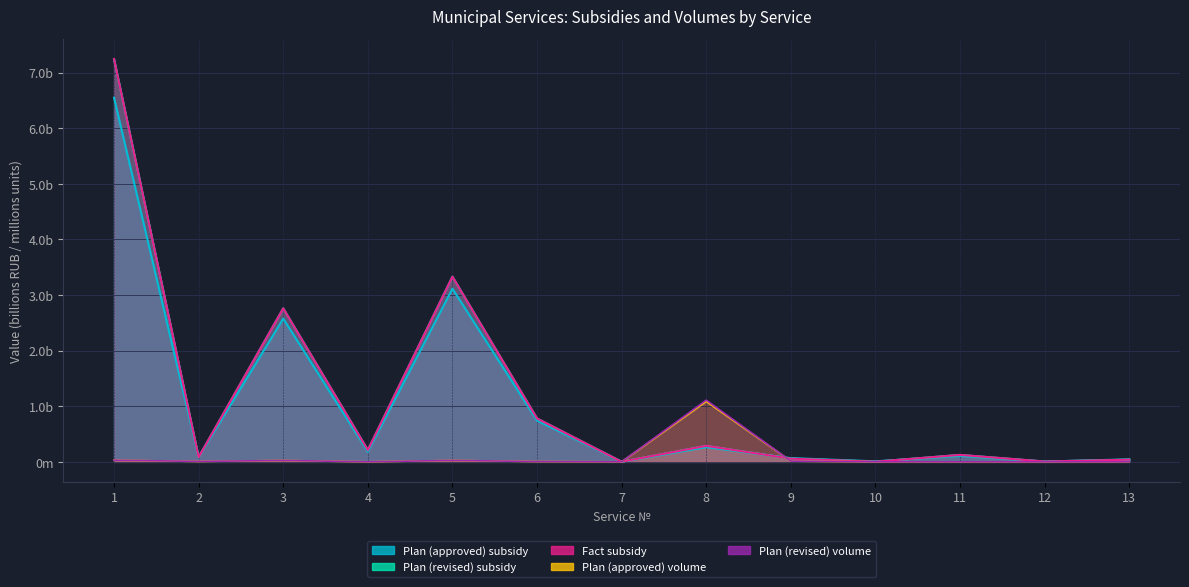

Reading left to right, extract all data points from this chart.

Plan (approved) subsidy: 6.5	0.1	2.6	0.2	3.1	0.7	0.0	0.3	0.1	0.0	0.1	0.0	0.0
Plan (revised) subsidy: 7.2	0.1	2.8	0.2	3.3	0.8	0.0	0.3	0.1	0.0	0.1	0.0	0.0
Fact subsidy: 7.2	0.1	2.8	0.2	3.3	0.8	0.0	0.3	0.1	0.0	0.1	0.0	0.0
Plan (approved) volume: 0.0	0.0	0.0	0.0	0.0	0.0	0.0	1.1	0.0	0.0	0.0	0.0	0.0
Plan (revised) volume: 0.0	0.0	0.0	0.0	0.0	0.0	0.0	1.1	0.0	0.0	0.0	0.0	0.0